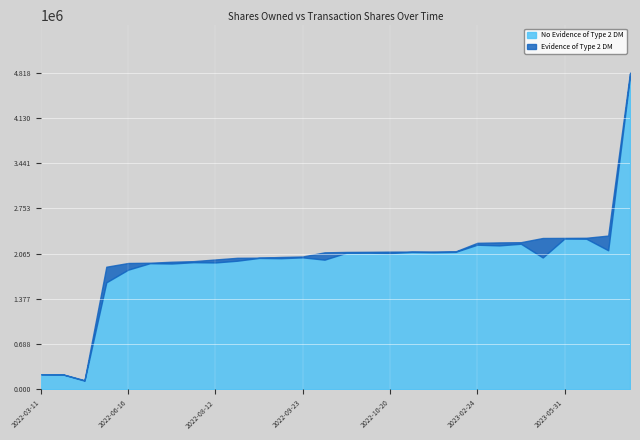

How many lines are shown in the chart?

2